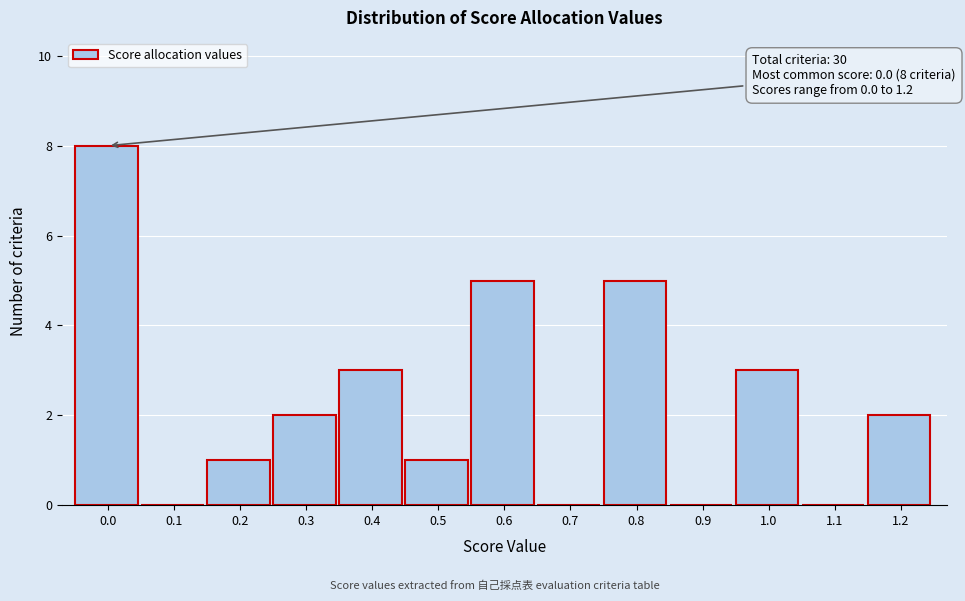

Reading left to right, extract all data points from this chart.

0.0=8	0.1=0	0.2=1	0.3=2	0.4=3	0.5=1	0.6=5	0.7=0	0.8=5	0.9=0	1.0=3	1.1=0	1.2=2